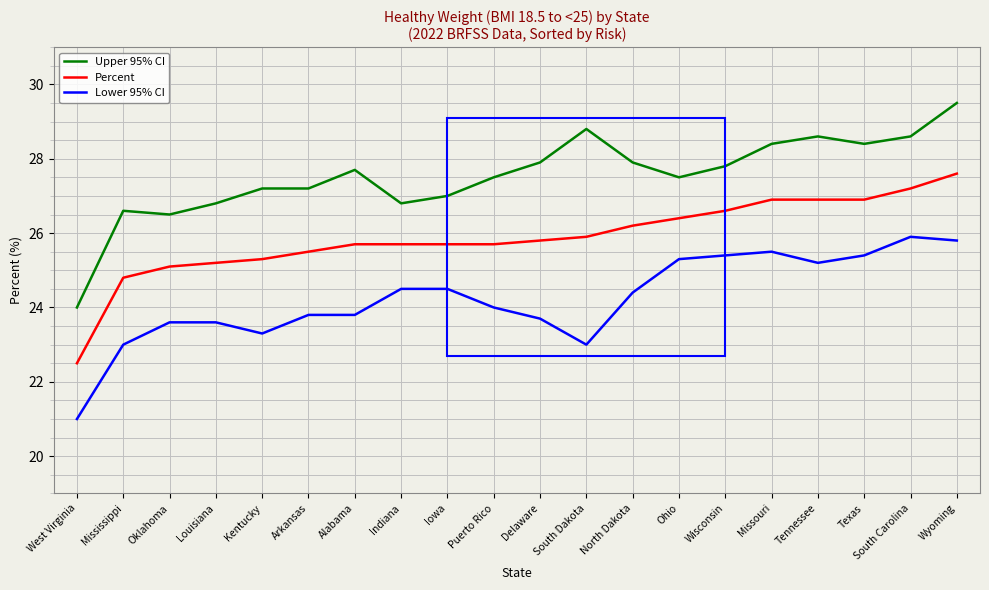

List the series in order of their peak value, highest first.

Upper 95% CI, Percent, Lower 95% CI